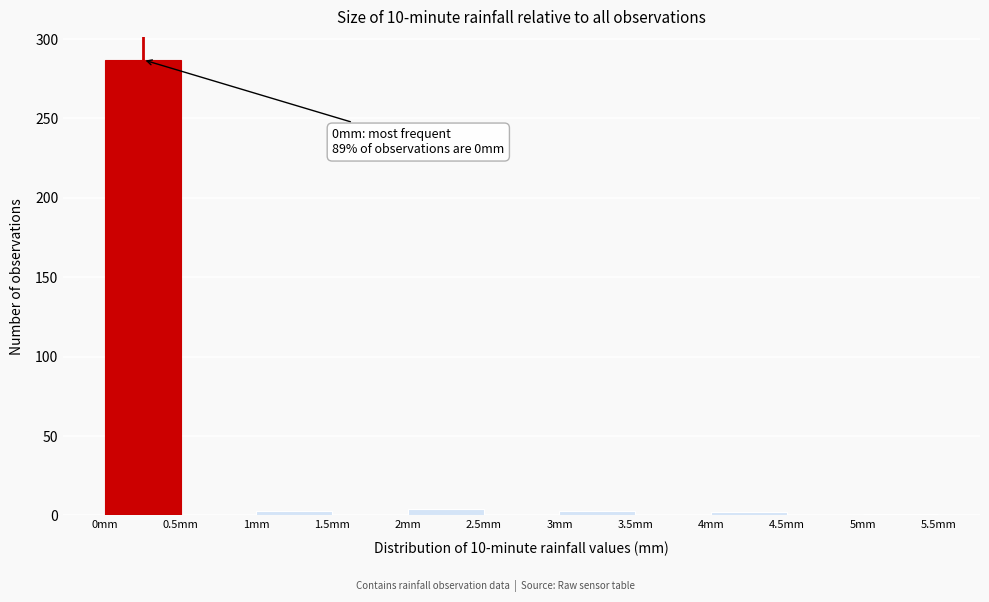

Which range on the x-axis has the tallest bar?

0.0 to 0.5